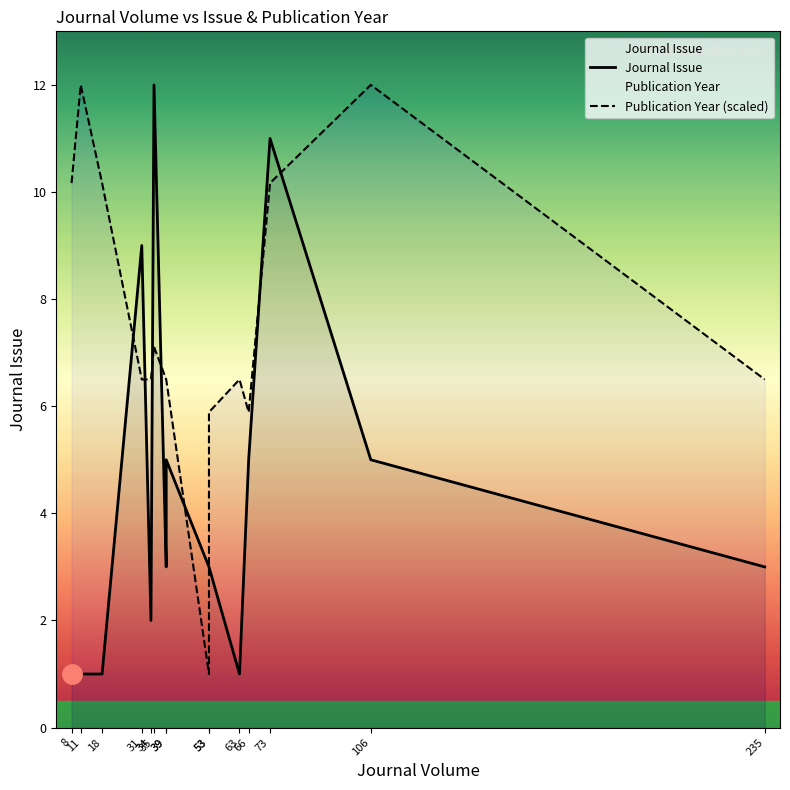

What is the lowest value of the Publication Year (scaled) series?

1.0